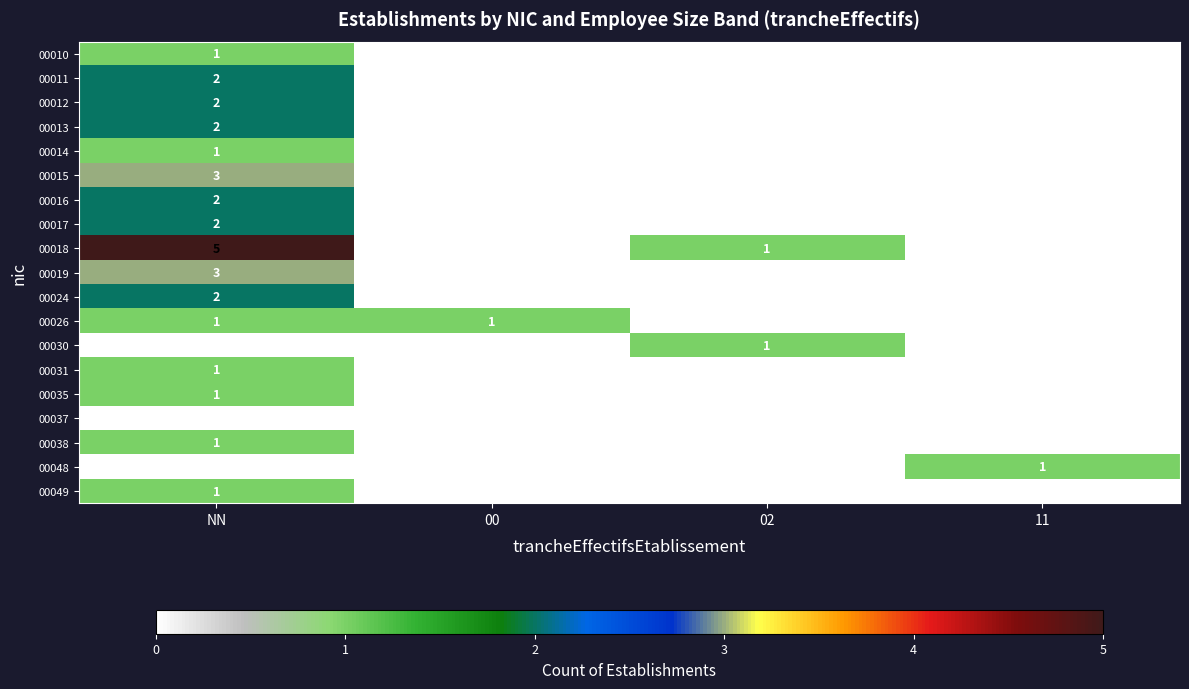

The 00012 series shows 3 at NN. True or false?

False